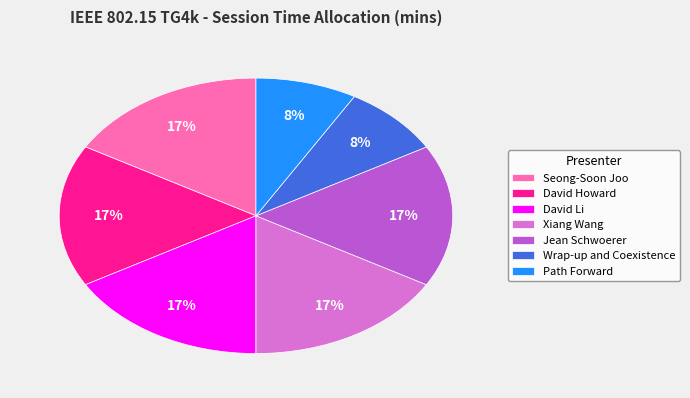

Is Seong-Soon Joo the majority of the pie?

No